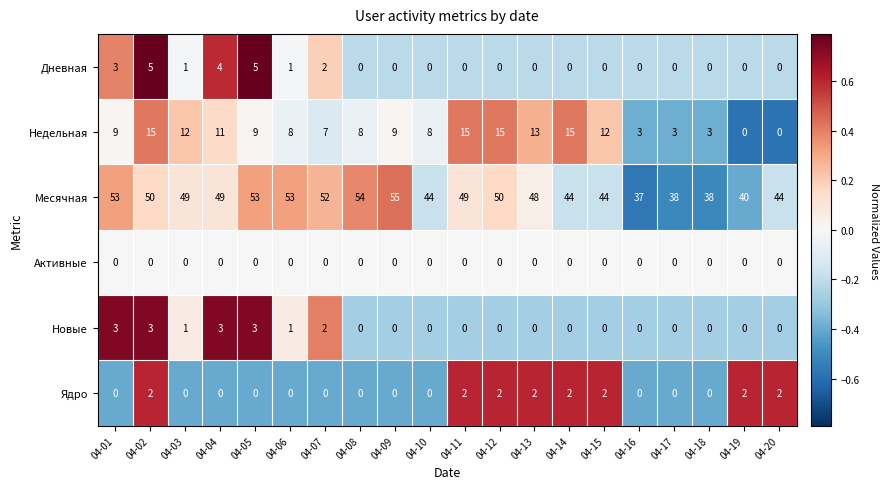

Rank the series by their maximum value, from highest to lowest.

Месячная, Недельная, Дневная, Новые, Ядро, Активные